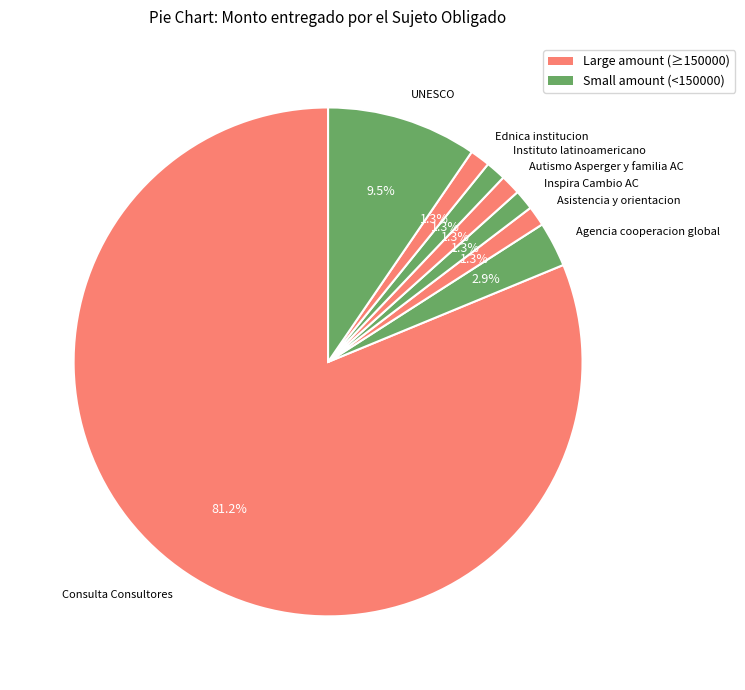

Between Inspira Cambio AC and Agencia cooperacion global, which is larger?

Agencia cooperacion global